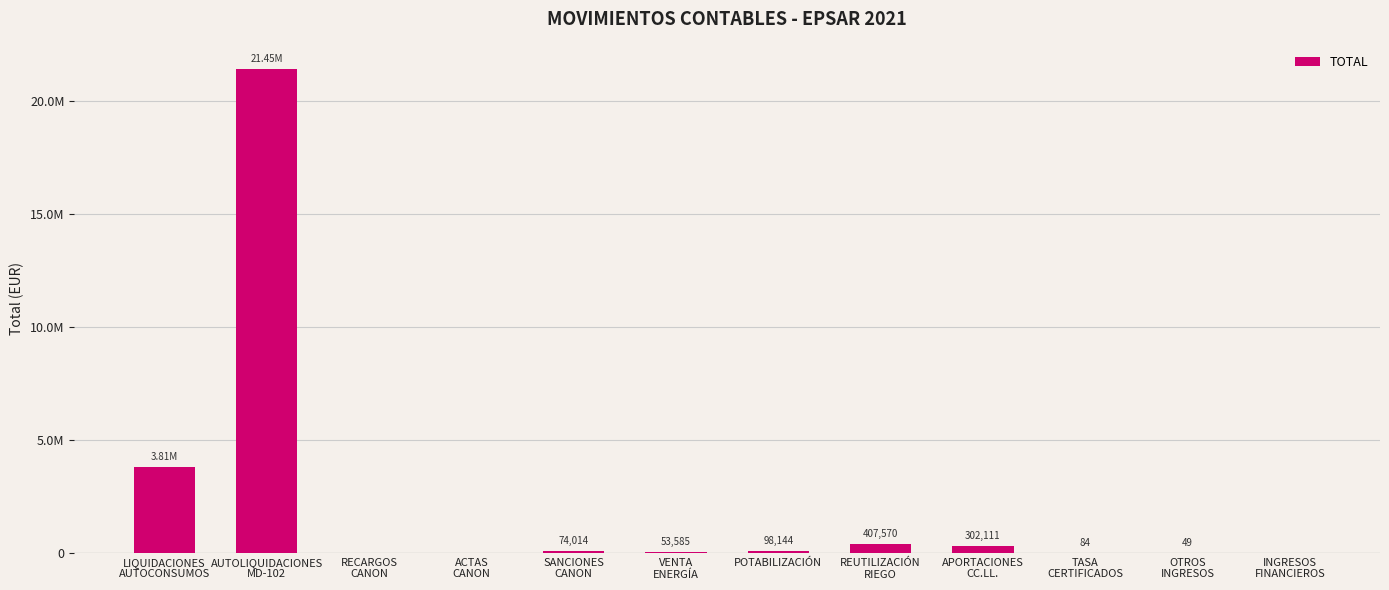

How many data points are less than 74014?

6